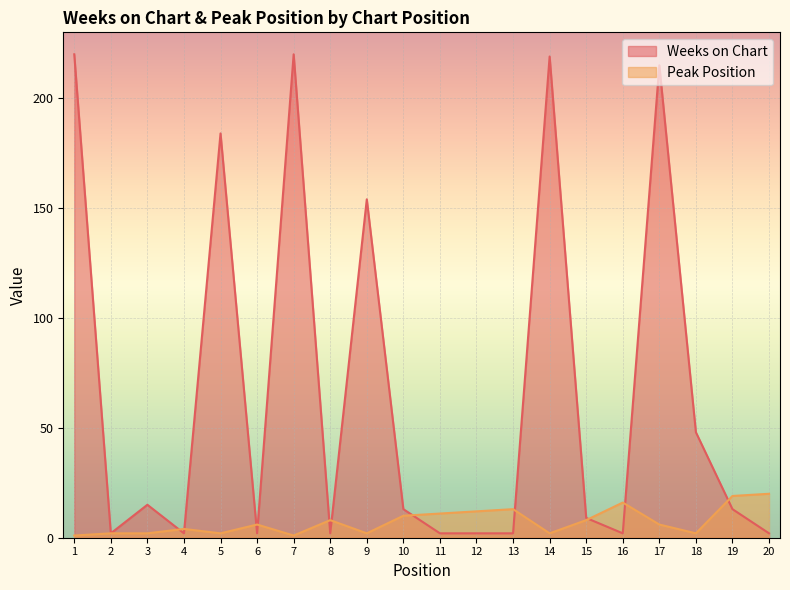

What is the maximum value shown in the chart?

220